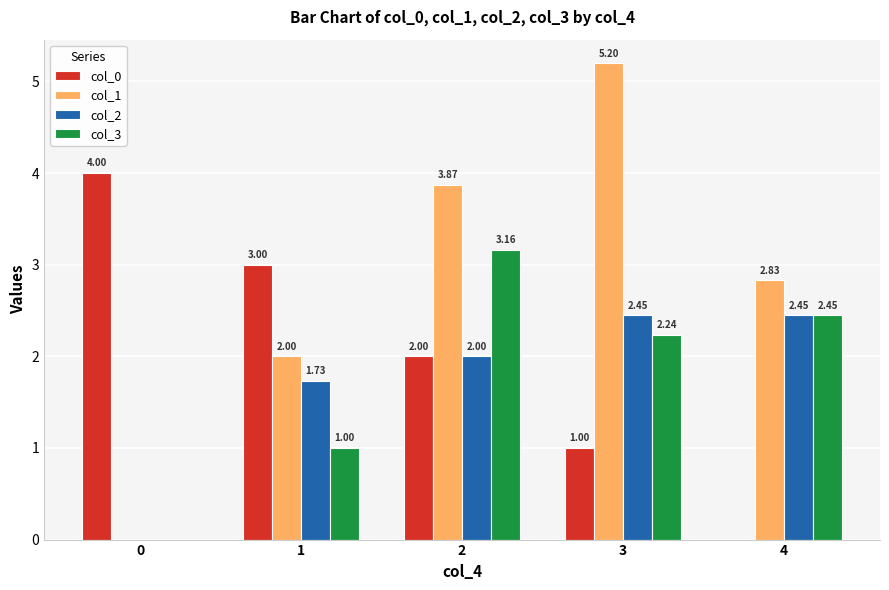

What is the sum of the col_1 values at 4 and 3?

8.0